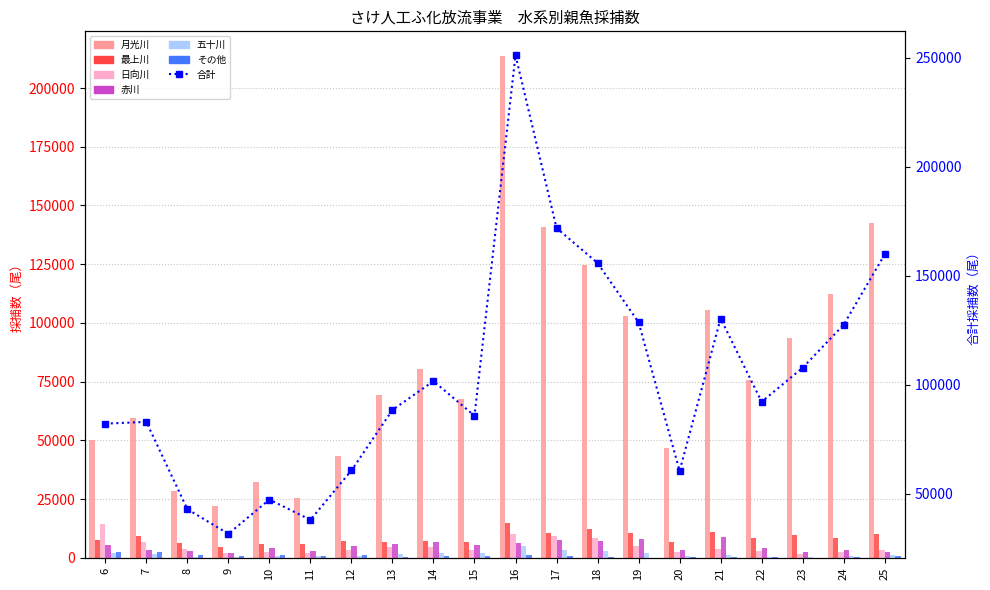

Rank the categories by 赤川 value from highest to lowest.

21, 19, 17, 18, 14, 16, 13, 6, 15, 12, 22, 10, 20, 7, 24, 11, 8, 23, 25, 9